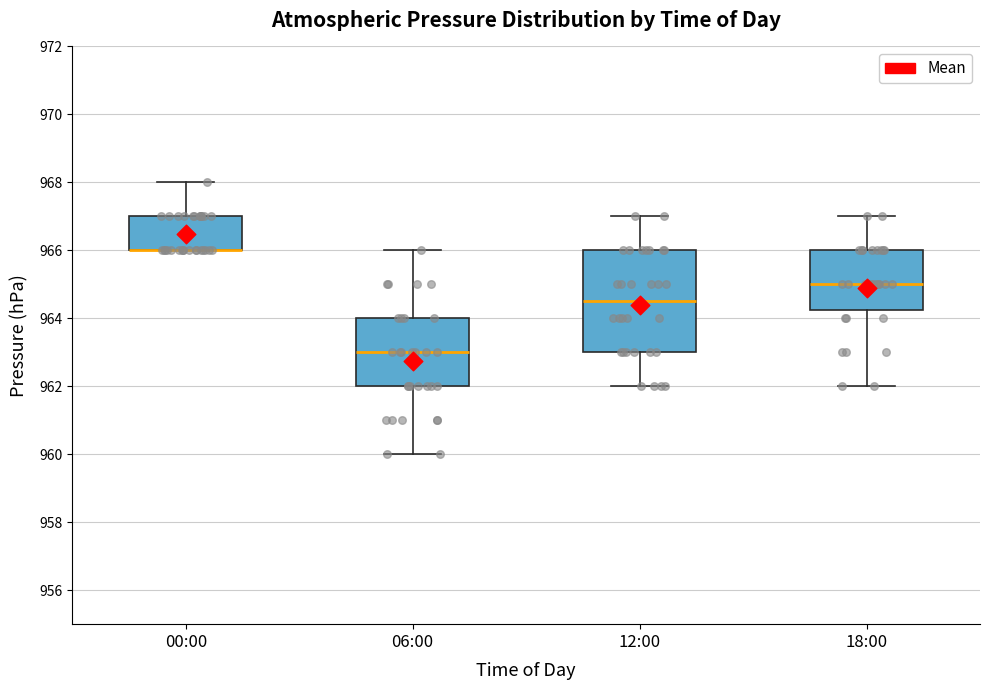

Reading left to right, transcribe this box plot: for each box, give where its median line is, the range the box spans, and where its two whiskers end, as read against the y-axis. The values are not printed on the chart, so give them approximately, as read against the axis.

00:00: median 966.0 (drawn on the box's lower edge), box 966.0 to 967.0, whiskers 966.0 to 968.0
06:00: median 963.0, box 962.0 to 964.0, whiskers 960.0 to 966.0
12:00: median 964.6, box 963.0 to 966.0, whiskers 962.0 to 967.0
18:00: median 965.0, box 964.2 to 966.0, whiskers 962.0 to 967.0